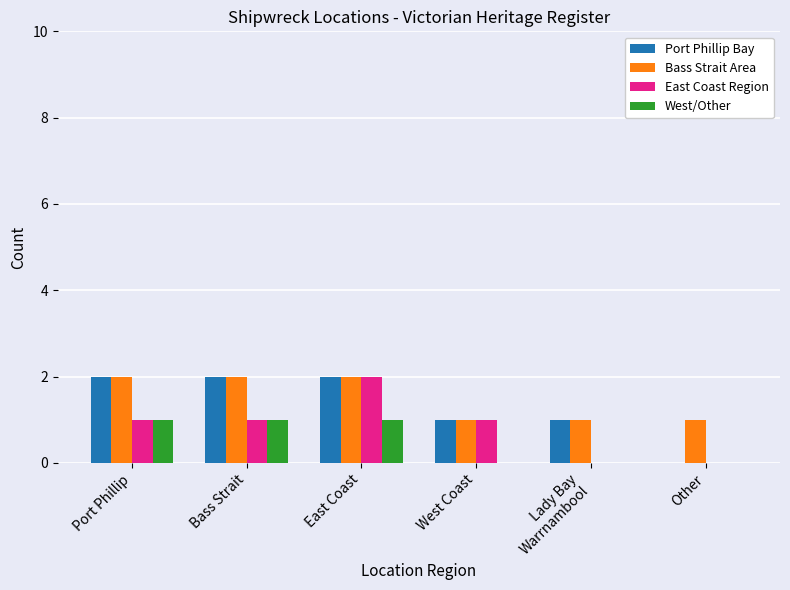

The value of Bass Strait Area at Bass Strait is 2. True or false?

True